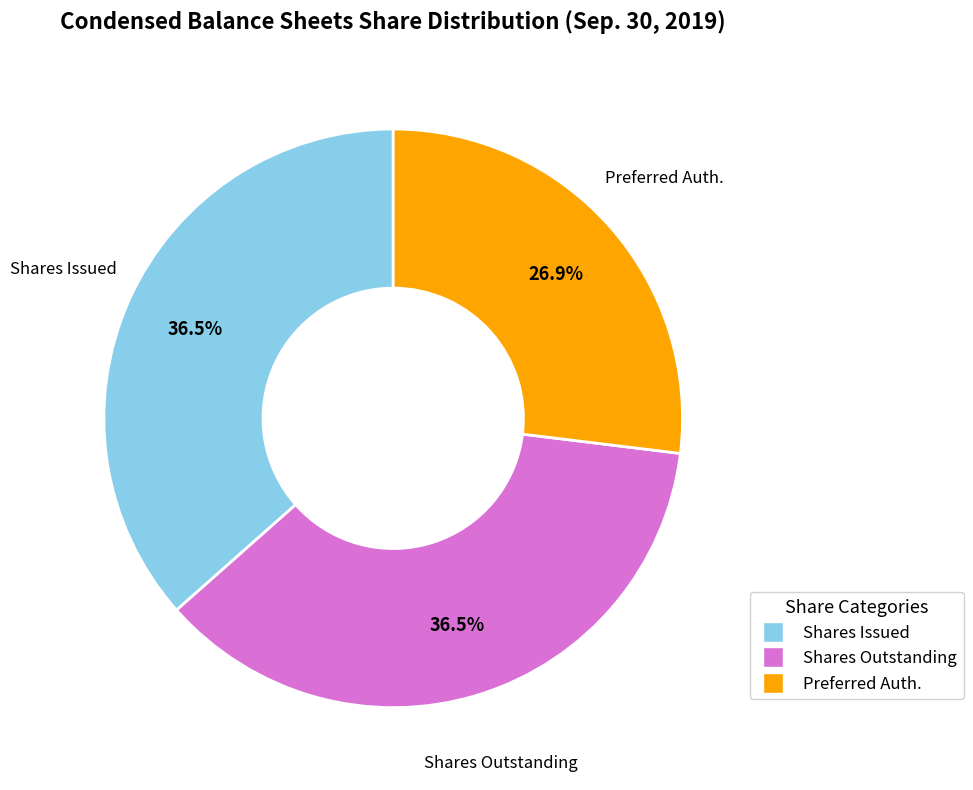

Does any single category account for the majority?

No